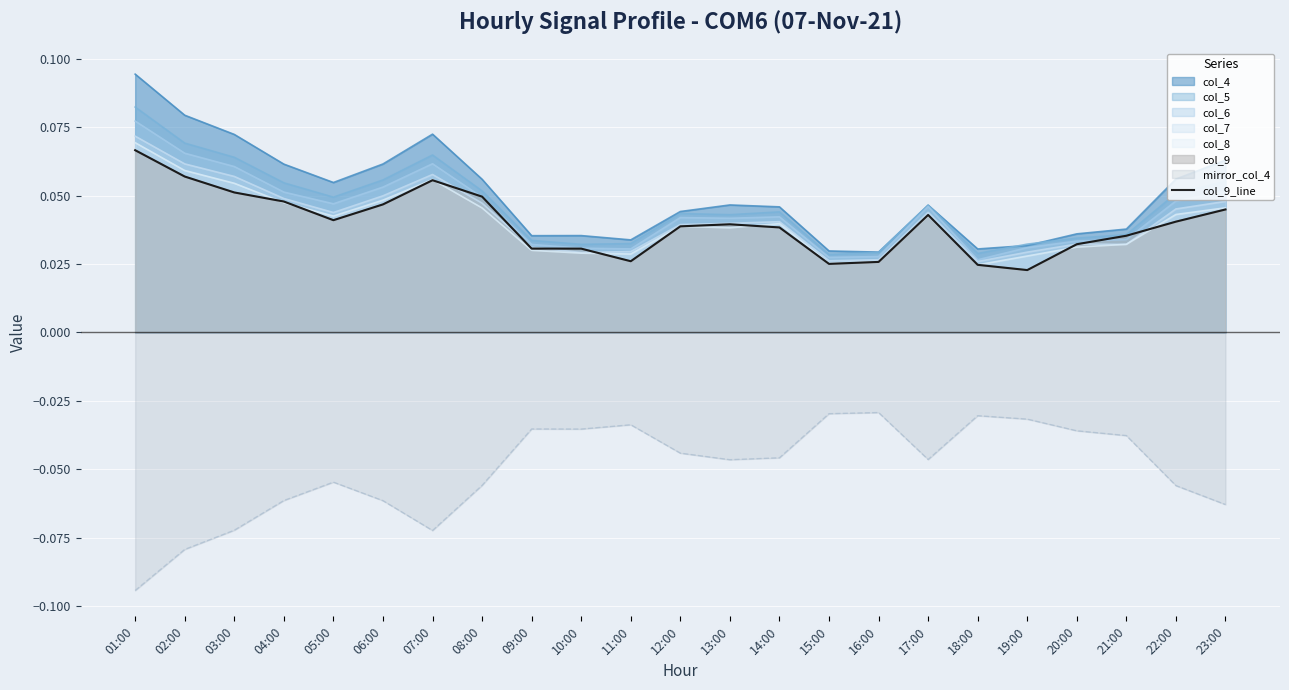

At which category does the data reach its first local peak?

07:00